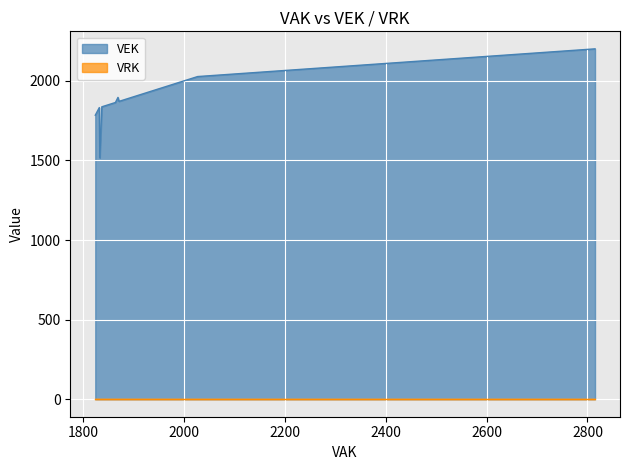

Which series has the largest total across all categories?

VEK